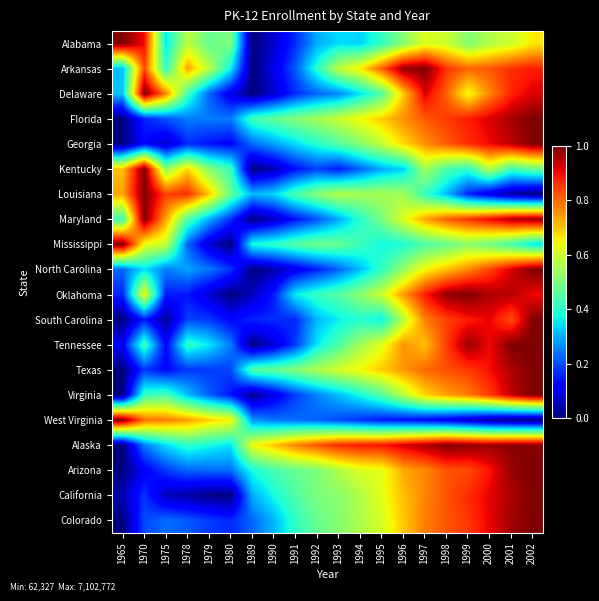

Reading left to right, list all the values displayed in this chart.

Alabama: 1965=1.0	1970=0.9	1975=0.4	1978=0.6	1979=0.5	1980=0.5	1989=0.0	1990=0.1	1991=0.2	1992=0.3	1993=0.3	1994=0.3	1995=0.4	1996=0.5	1997=0.6	1998=0.6	1999=0.5	2000=0.6	2001=0.6	2002=0.7
Arkansas: 1965=0.3	1970=0.8	1975=0.4	1978=0.7	1979=0.6	1980=0.4	1989=0.0	1990=0.1	1991=0.2	1992=0.4	1993=0.6	1994=0.7	1995=0.8	1996=1.0	1997=1.0	1998=0.9	1999=0.8	2000=0.8	2001=0.9	2002=0.9
Delaware: 1965=0.3	1970=1.0	1975=0.8	1978=0.4	1979=0.2	1980=0.1	1989=0.0	1990=0.1	1991=0.2	1992=0.2	1993=0.3	1994=0.3	1995=0.5	1996=0.7	1997=0.9	1998=0.8	1999=0.6	2000=0.8	2001=0.9	2002=0.9
Florida: 1965=0.0	1970=0.2	1975=0.2	1978=0.2	1979=0.2	1980=0.2	1989=0.4	1990=0.5	1991=0.5	1992=0.5	1993=0.6	1994=0.6	1995=0.7	1996=0.8	1997=0.8	1998=0.8	1999=0.9	2000=0.9	2001=1.0	2002=1.0
Georgia: 1965=0.0	1970=0.1	1975=0.1	1978=0.2	1979=0.1	1980=0.1	1989=0.2	1990=0.3	1991=0.3	1992=0.4	1993=0.4	1994=0.5	1995=0.6	1996=0.7	1997=0.8	1998=0.8	1999=0.9	2000=0.9	2001=0.9	2002=1.0
Kentucky: 1965=0.7	1970=1.0	1975=0.5	1978=0.7	1979=0.5	1980=0.4	1989=0.0	1990=0.0	1991=0.1	1992=0.2	1993=0.1	1994=0.2	1995=0.3	1996=0.3	1997=0.5	1998=0.4	1999=0.4	2000=0.6	2001=0.4	2002=0.5
Louisiana: 1965=0.7	1970=1.0	1975=0.8	1978=0.9	1979=0.7	1980=0.5	1989=0.3	1990=0.3	1991=0.4	1992=0.5	1993=0.6	1994=0.6	1995=0.6	1996=0.5	1997=0.4	1998=0.3	1999=0.2	2000=0.1	2001=0.0	2002=0.0
Maryland: 1965=0.4	1970=1.0	1975=0.7	1978=0.4	1979=0.3	1980=0.2	1989=0.0	1990=0.1	1991=0.1	1992=0.2	1993=0.3	1994=0.4	1995=0.5	1996=0.6	1997=0.7	1998=0.8	1999=0.9	2000=0.9	2001=1.0	2002=1.0
Mississippi: 1965=1.0	1970=0.6	1975=0.6	1978=0.2	1979=0.1	1980=0.0	1989=0.4	1990=0.4	1991=0.5	1992=0.5	1993=0.5	1994=0.4	1995=0.4	1996=0.4	1997=0.4	1998=0.5	1999=0.5	2000=0.5	2001=0.4	2002=0.4
North Carolina: 1965=0.2	1970=0.3	1975=0.2	1978=0.3	1979=0.2	1980=0.2	1989=0.0	1990=0.0	1991=0.1	1992=0.2	1993=0.2	1994=0.3	1995=0.4	1996=0.5	1997=0.6	1998=0.7	1999=0.8	2000=0.8	2001=0.9	2002=1.0
Oklahoma: 1965=0.2	1970=0.6	1975=0.2	1978=0.1	1979=0.1	1980=0.0	1989=0.1	1990=0.2	1991=0.4	1992=0.4	1993=0.5	1994=0.5	1995=0.6	1996=0.7	1997=0.9	1998=1.0	1999=1.0	2000=1.0	2001=0.9	2002=0.9
South Carolina: 1965=0.0	1970=0.2	1975=0.0	1978=0.2	1979=0.2	1980=0.1	1989=0.2	1990=0.2	1991=0.2	1992=0.3	1993=0.4	1994=0.4	1995=0.4	1996=0.6	1997=0.8	1998=0.8	1999=0.9	2000=0.9	2001=0.8	2002=1.0
Tennessee: 1965=0.1	1970=0.4	1975=0.1	1978=0.4	1979=0.4	1980=0.2	1989=0.0	1990=0.1	1991=0.2	1992=0.4	1993=0.4	1994=0.5	1995=0.6	1996=0.8	1997=0.7	1998=0.8	1999=1.0	2000=0.9	2001=1.0	2002=1.0
Texas: 1965=0.0	1970=0.2	1975=0.1	1978=0.2	1979=0.2	1980=0.2	1989=0.5	1990=0.5	1991=0.5	1992=0.6	1993=0.6	1994=0.6	1995=0.7	1996=0.7	1997=0.8	1998=0.8	1999=0.8	2000=0.9	2001=1.0	2002=1.0
Virginia: 1965=0.0	1970=0.4	1975=0.4	1978=0.3	1979=0.2	1980=0.1	1989=0.0	1990=0.1	1991=0.2	1992=0.3	1993=0.3	1994=0.4	1995=0.5	1996=0.6	1997=0.7	1998=0.7	1999=0.8	2000=0.8	2001=0.9	2002=1.0
West Virginia: 1965=1.0	1970=0.8	1975=0.8	1978=0.7	1979=0.7	1980=0.7	1989=0.3	1990=0.2	1991=0.2	1992=0.2	1993=0.2	1994=0.2	1995=0.1	1996=0.1	1997=0.1	1998=0.1	1999=0.1	2000=0.0	2001=0.0	2002=0.0
Alaska: 1965=0.0	1970=0.2	1975=0.3	1978=0.4	1979=0.4	1980=0.3	1989=0.6	1990=0.7	1991=0.8	1992=0.8	1993=0.9	1994=0.9	1995=0.9	1996=0.9	1997=1.0	1998=1.0	1999=1.0	2000=1.0	2001=1.0	2002=1.0
Arizona: 1965=0.0	1970=0.1	1975=0.2	1978=0.2	1979=0.2	1980=0.2	1989=0.4	1990=0.4	1991=0.5	1992=0.5	1993=0.6	1994=0.6	1995=0.6	1996=0.7	1997=0.8	1998=0.8	1999=0.8	2000=0.9	2001=1.0	2002=1.0
California: 1965=0.0	1970=0.2	1975=0.1	1978=0.0	1979=0.0	1980=0.0	1989=0.3	1990=0.4	1991=0.4	1992=0.5	1993=0.5	1994=0.6	1995=0.6	1996=0.7	1997=0.8	1998=0.8	1999=0.9	2000=0.9	2001=1.0	2002=1.0
Colorado: 1965=0.0	1970=0.2	1975=0.2	1978=0.2	1979=0.2	1980=0.2	1989=0.2	1990=0.3	1991=0.4	1992=0.5	1993=0.5	1994=0.6	1995=0.6	1996=0.7	1997=0.8	1998=0.8	1999=0.9	2000=0.9	2001=1.0	2002=1.0